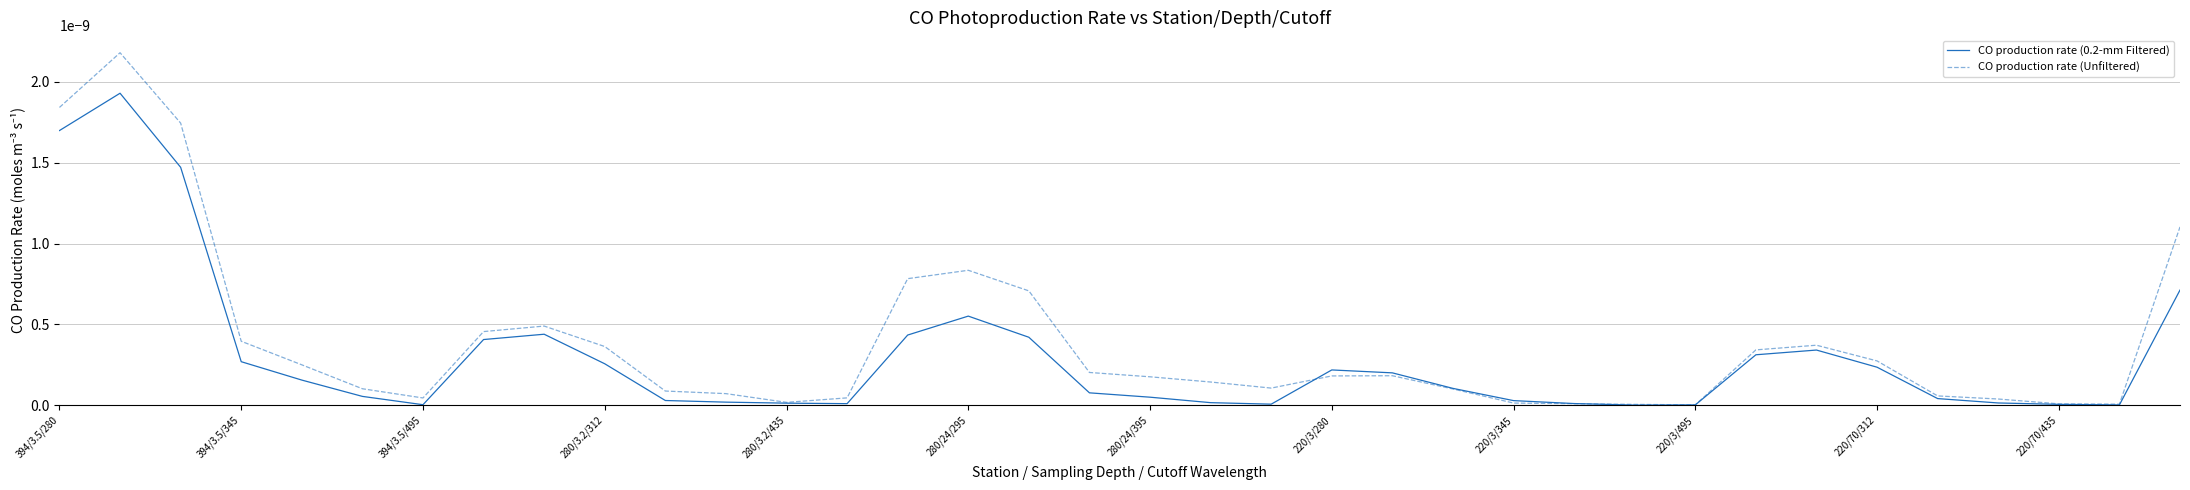

Which series has the widest spread of values?

CO production rate (Unfiltered)